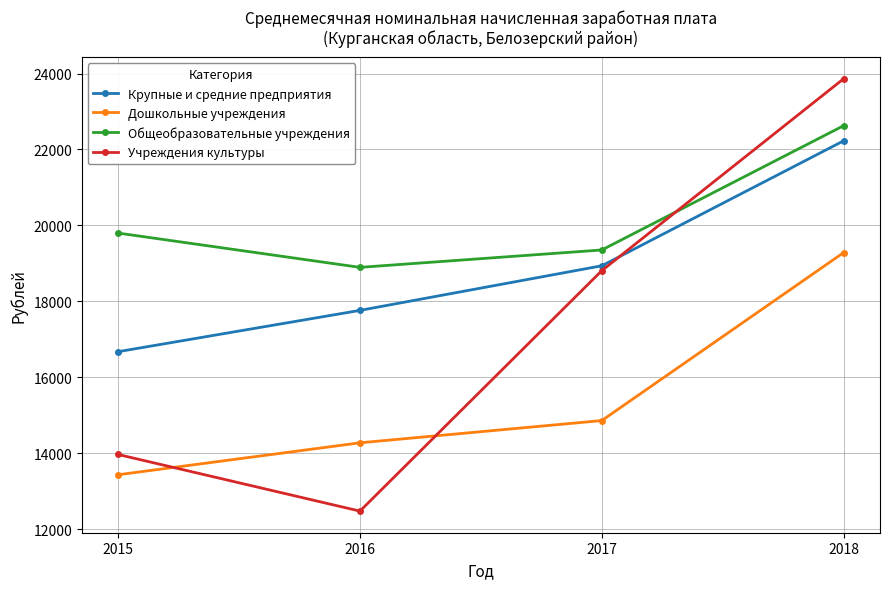

What is the maximum value for Общеобразовательные учреждения?

22628.1